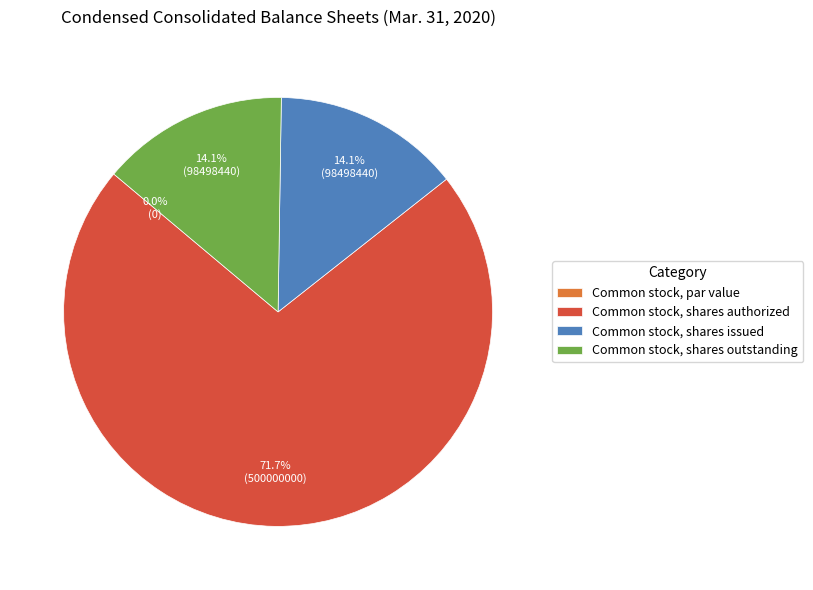

Which slice is the smallest?

Common stock, par value